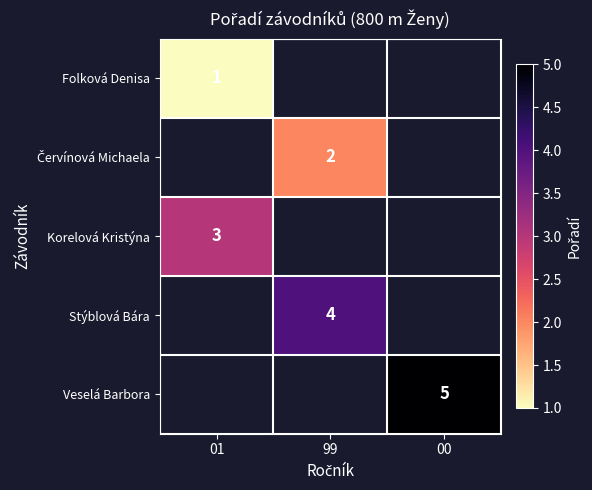

Count the number of data series in this chart.

5